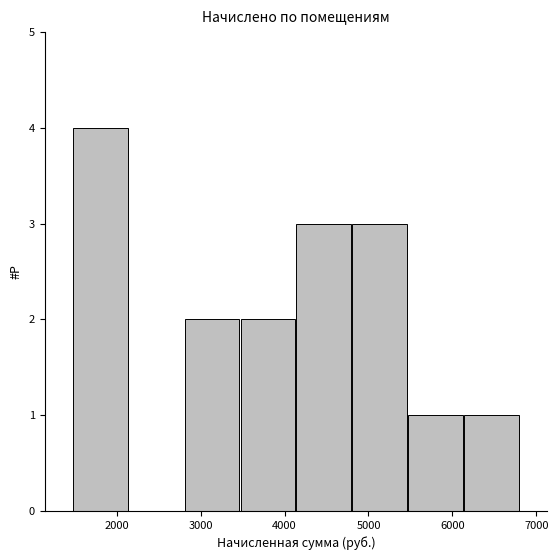

How tall is the bar that spans 5500 to 6100 on the x-axis? Neither the bar edges nor the heights are printed on the chart, so give them approximately, as read against the axes.

1